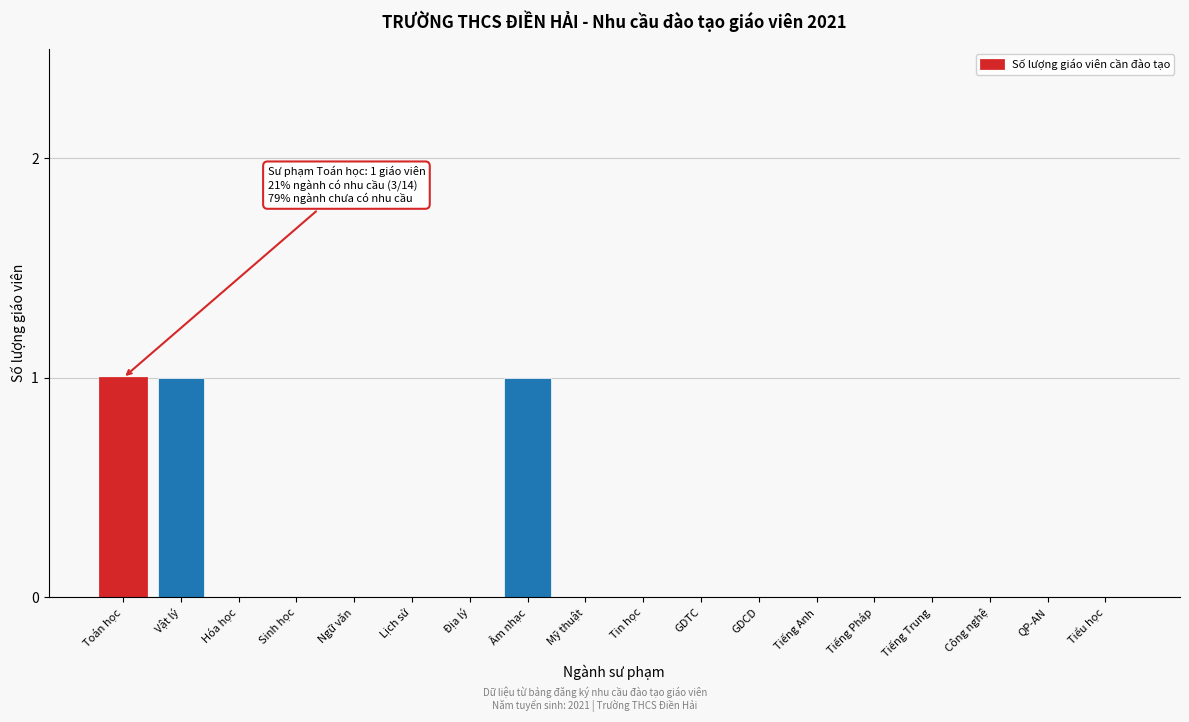

Reading left to right, list all the values displayed in this chart.

Toán học=1	Vật lý=1	Hóa học=0	Sinh học=0	Ngữ văn=0	Lịch sử=0	Địa lý=0	Âm nhạc=1	Mỹ thuật=0	Tin học=0	GDTC=0	GDCD=0	Tiếng Anh=0	Tiếng Pháp=0	Tiếng Trung=0	Công nghệ=0	QP-AN=0	Tiểu học=0